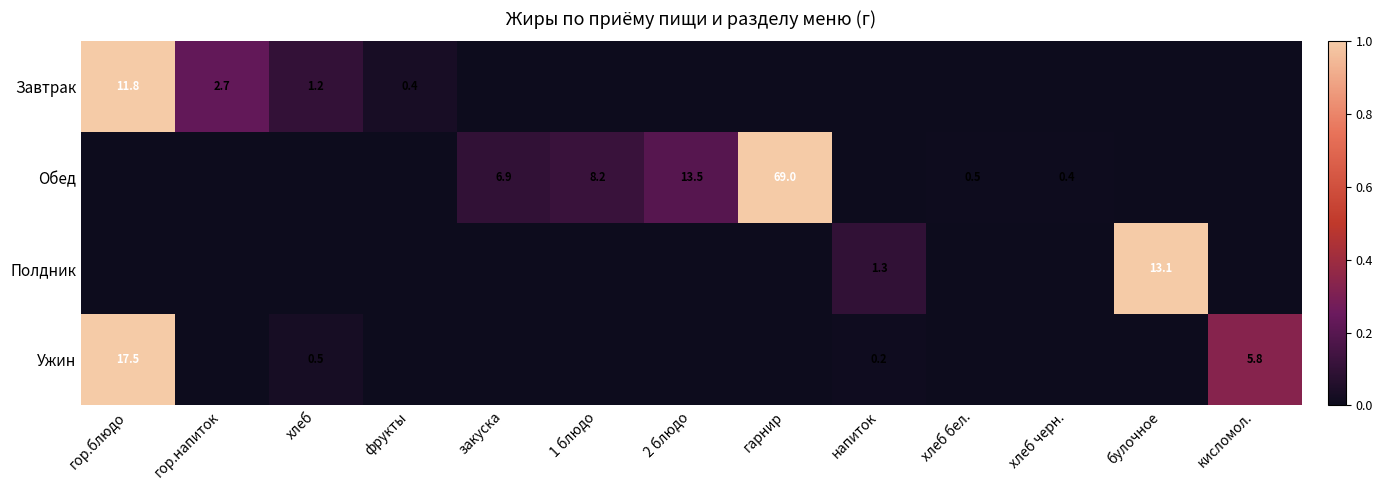

True or false: Обед has a value of 18.4 at 2 блюдо.

False